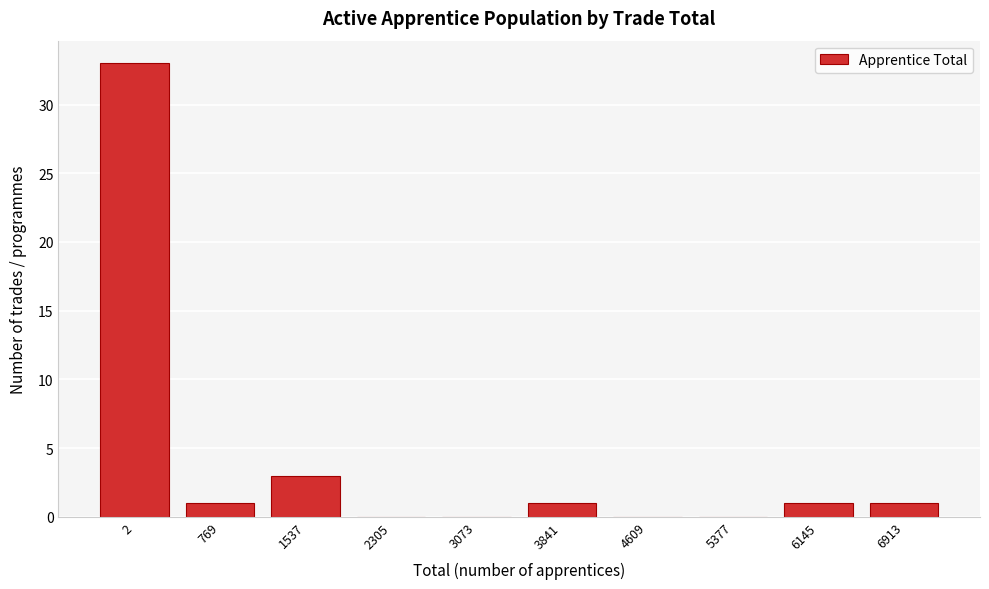

Reading left to right, list all the values displayed in this chart.

2=33	769=1	1537=3	2305=0	3073=0	3841=1	4609=0	5377=0	6145=1	6913=1